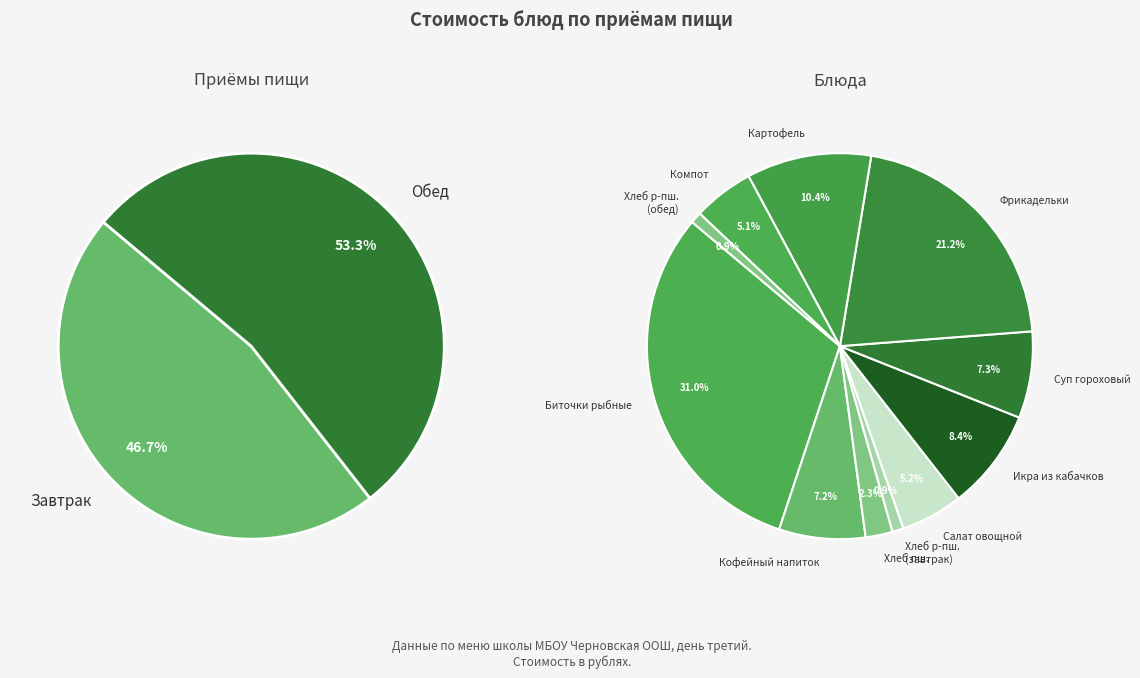

Is there any slice that represents more than half of the pie?

No